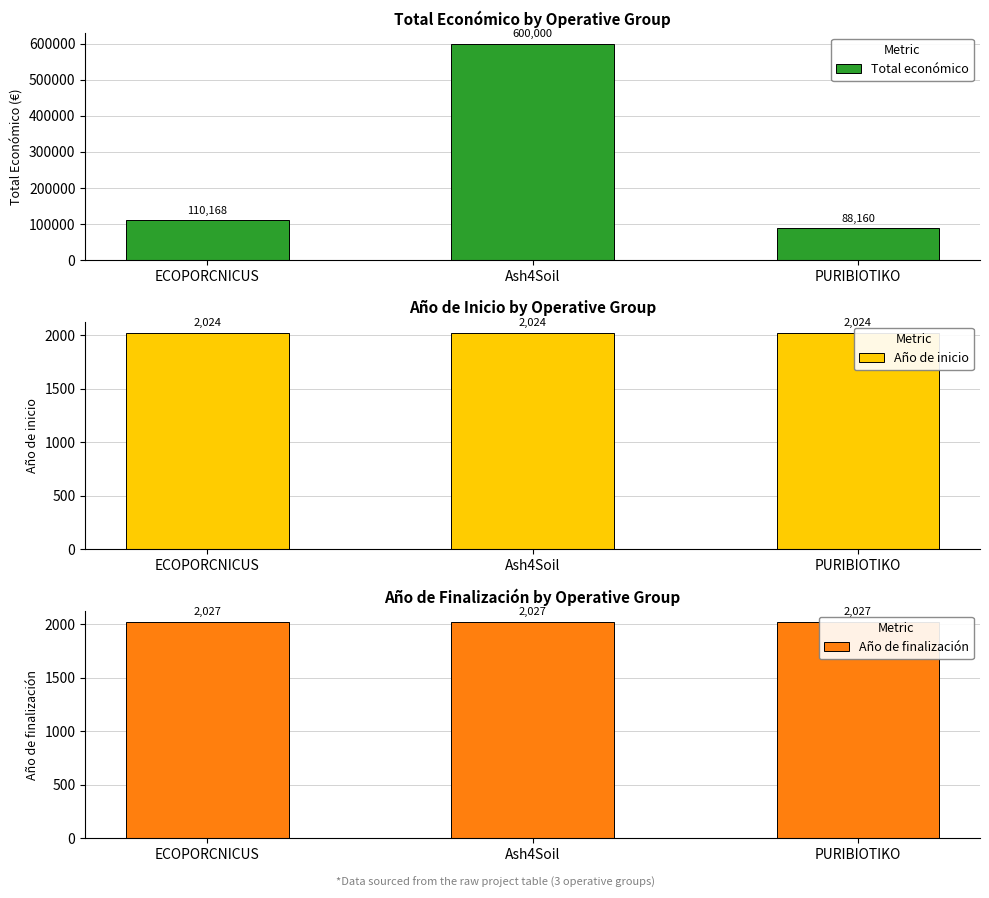

At how many categories does at least one series exceed 59725?

3